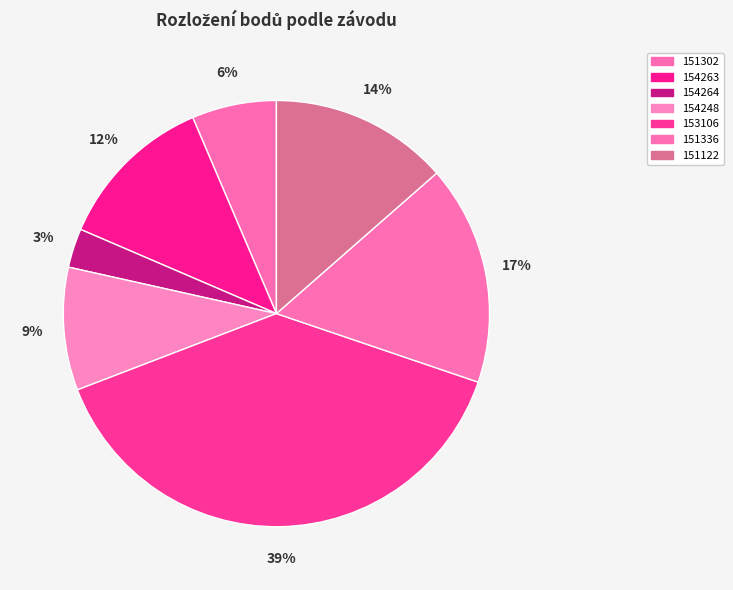

Rank the categories by value from highest to lowest.

153106, 151336, 151122, 154263, 154248, 151302, 154264